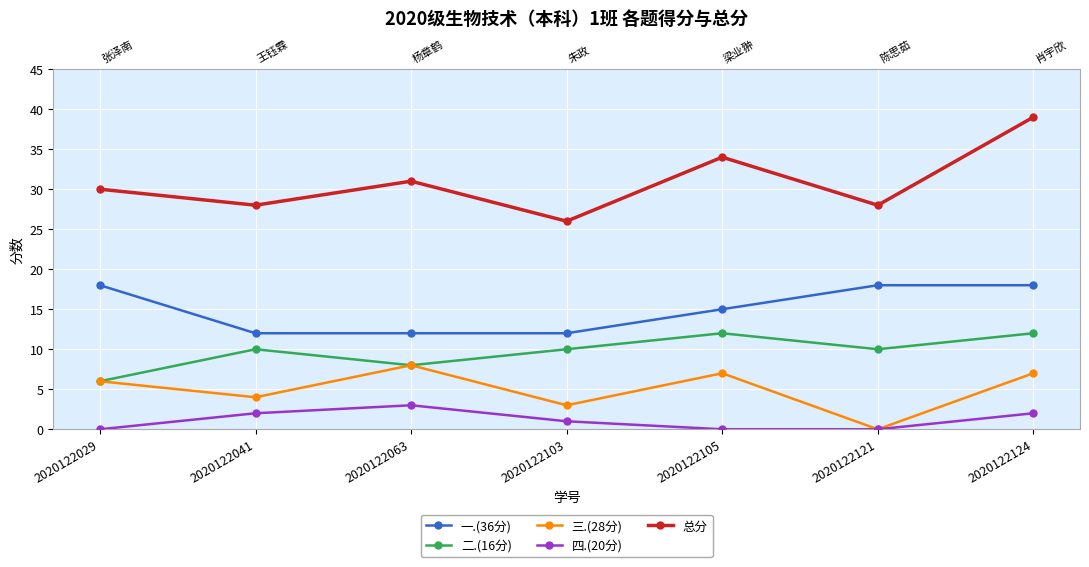

The value of 总分 at 2020122121 is 10. True or false?

False